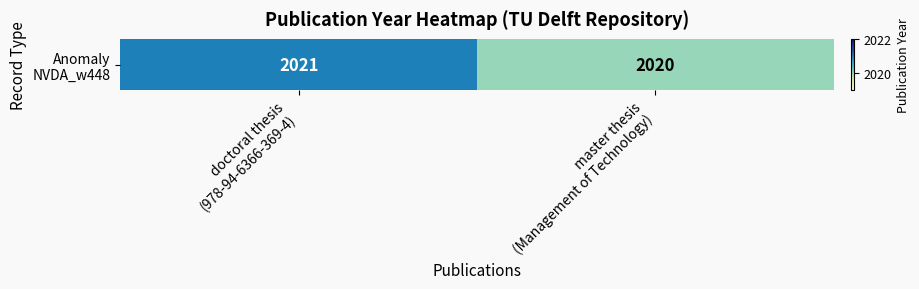

Rank the categories by value from lowest to highest.

master thesis
(Management of Technology), doctoral thesis
(978-94-6366-369-4)